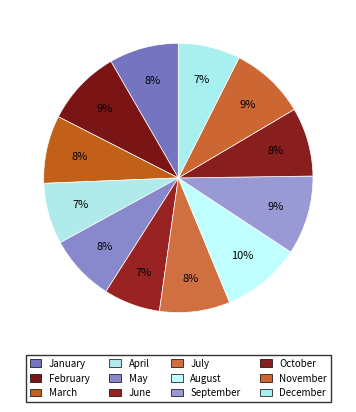

To the nearest percent, what is the average slice percentage?

8%